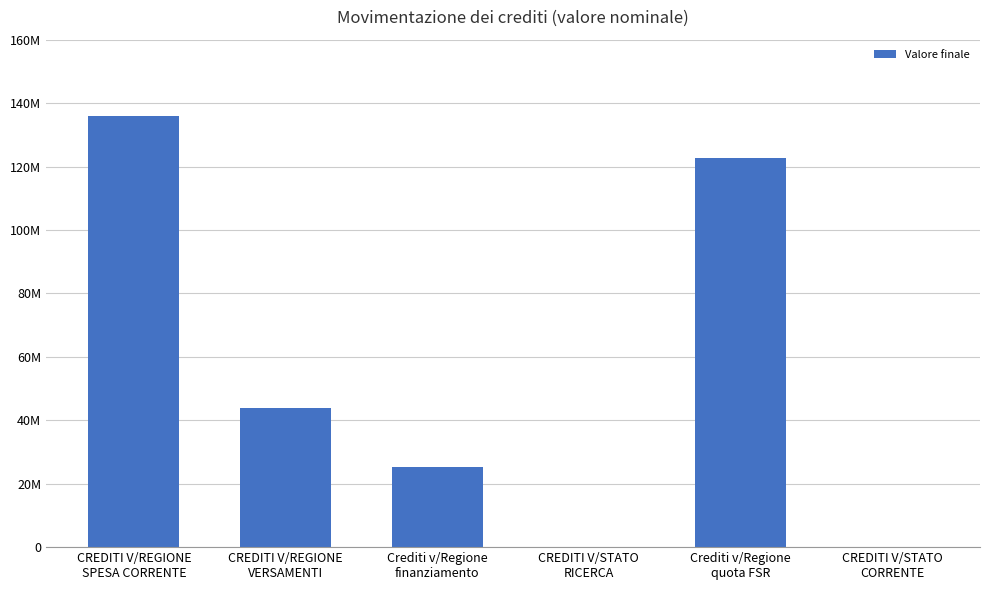

What is the ratio of the value at CREDITI V/REGIONE
VERSAMENTI to the value at CREDITI V/REGIONE
SPESA CORRENTE?

0.3